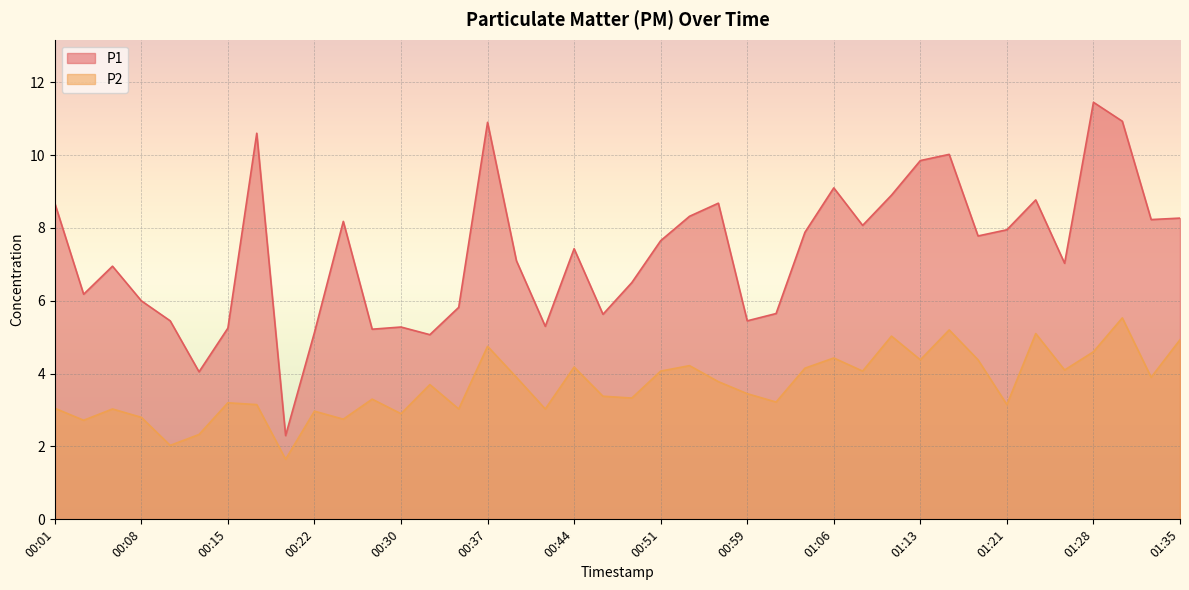

True or false: P1 and P2 intersect in this chart.

False